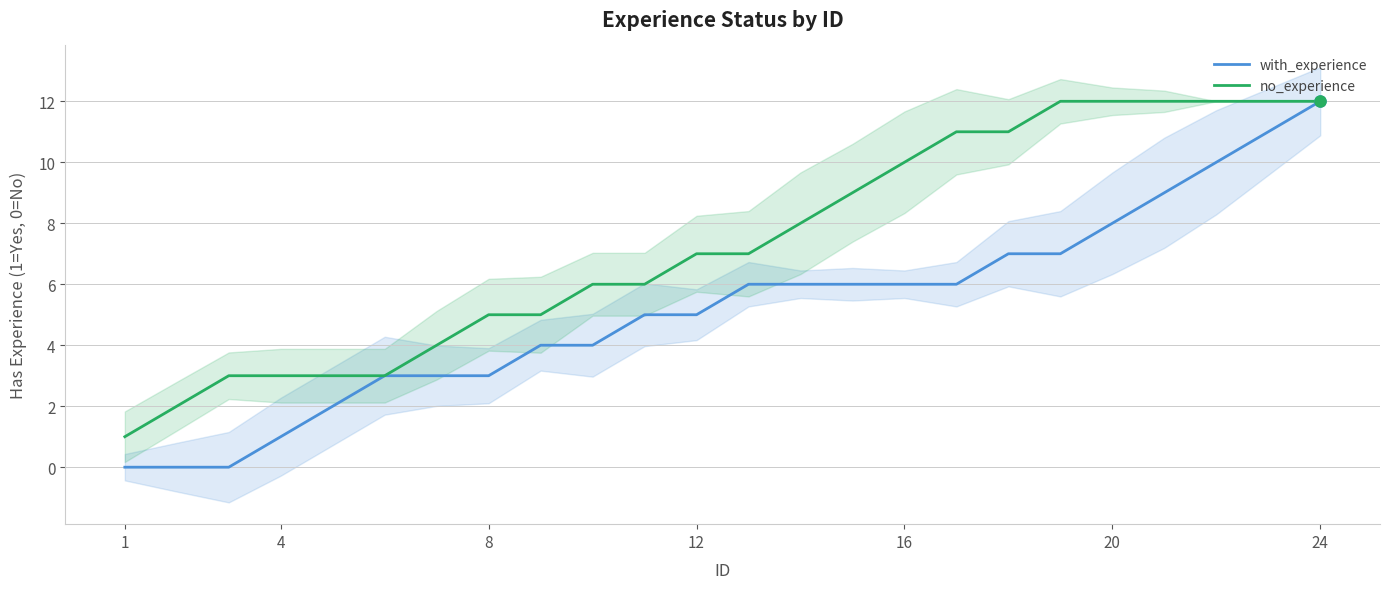

What is the minimum value for no_experience?

1